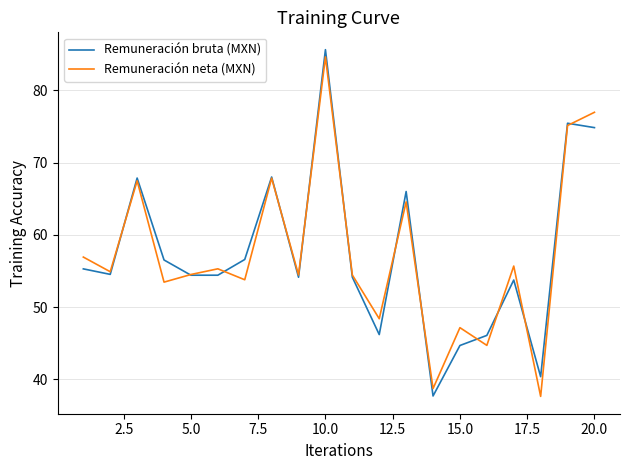

Is this an area chart (filled region under the line)?

No